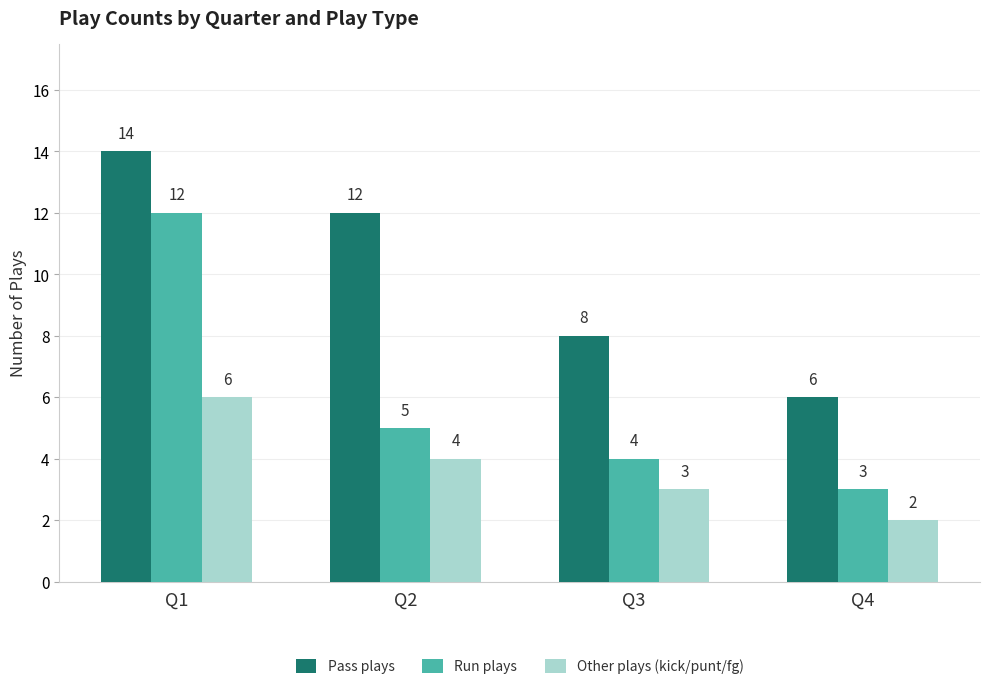

What is the value of the Run plays bar at the 2nd from the left?

5